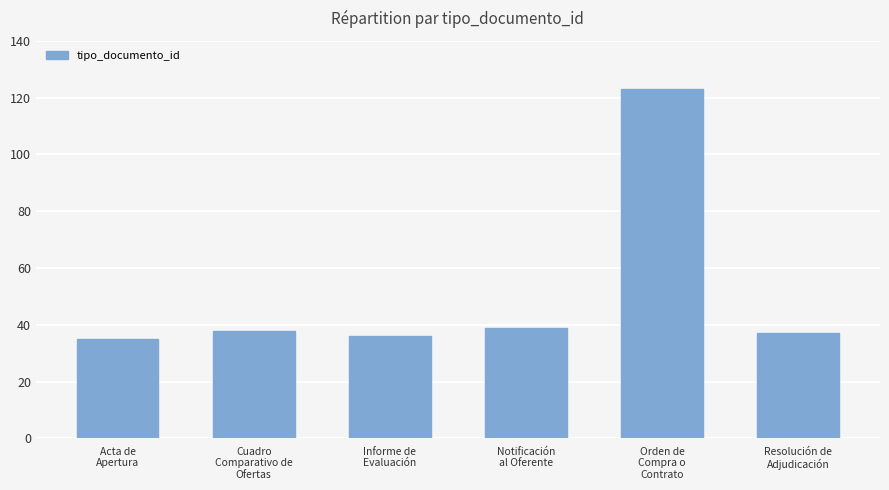

What is the value of the 4th bar from the left?

39